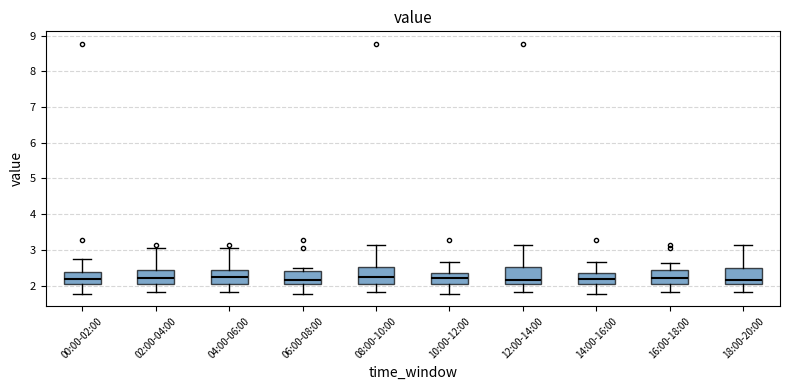

Reading left to right, read every box against the y-axis: the position of its median line, the range the box covers, and the ends of its whiskers. The values are not printed on the chart, so give them approximately, as read against the axis.

00:00-02:00: median 2.2, box 2.1 to 2.4, whiskers 1.8 to 2.8
02:00-04:00: median 2.2, box 2.0 to 2.4, whiskers 1.8 to 3.1
04:00-06:00: median 2.3, box 2.0 to 2.4, whiskers 1.8 to 3.1
06:00-08:00: median 2.2, box 2.0 to 2.4, whiskers 1.8 to 2.5
08:00-10:00: median 2.2, box 2.1 to 2.5, whiskers 1.8 to 3.1
10:00-12:00: median 2.2, box 2.1 to 2.4, whiskers 1.8 to 2.7
12:00-14:00: median 2.2, box 2.0 to 2.5, whiskers 1.8 to 3.1
14:00-16:00: median 2.2, box 2.1 to 2.4, whiskers 1.8 to 2.7
16:00-18:00: median 2.2, box 2.0 to 2.4, whiskers 1.8 to 2.6
18:00-20:00: median 2.2, box 2.0 to 2.5, whiskers 1.8 to 3.1